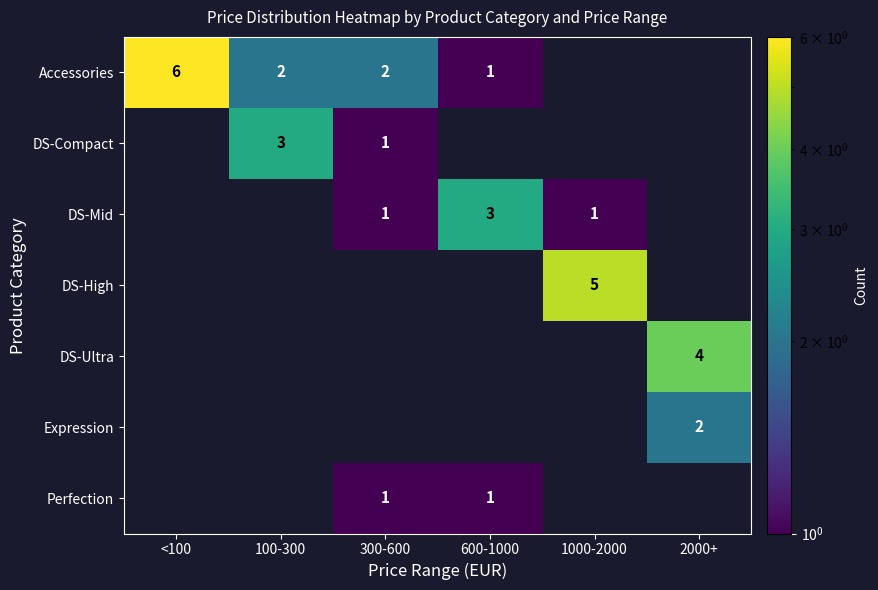

True or false: Expression has a value of 1 at 2000+.

False